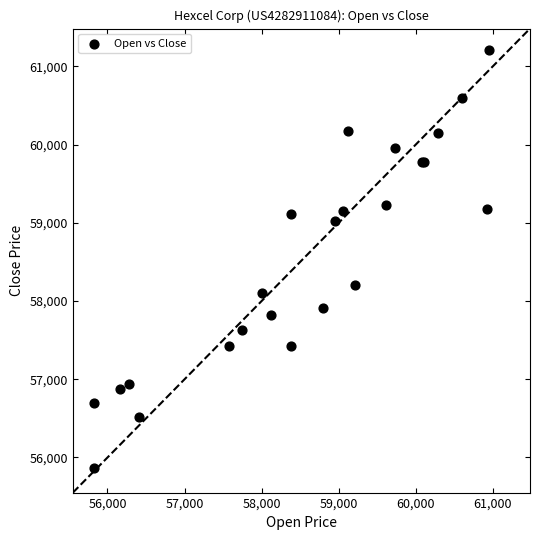

What Y value in the scatter plot is closest to 58542?

58207